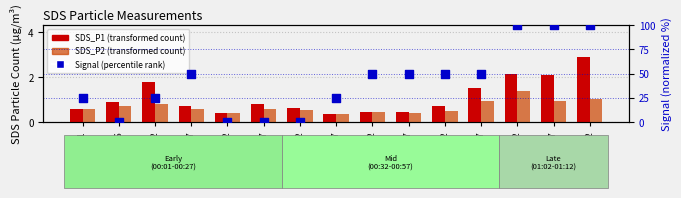

At which category is the sum across all series the highest?

01:12